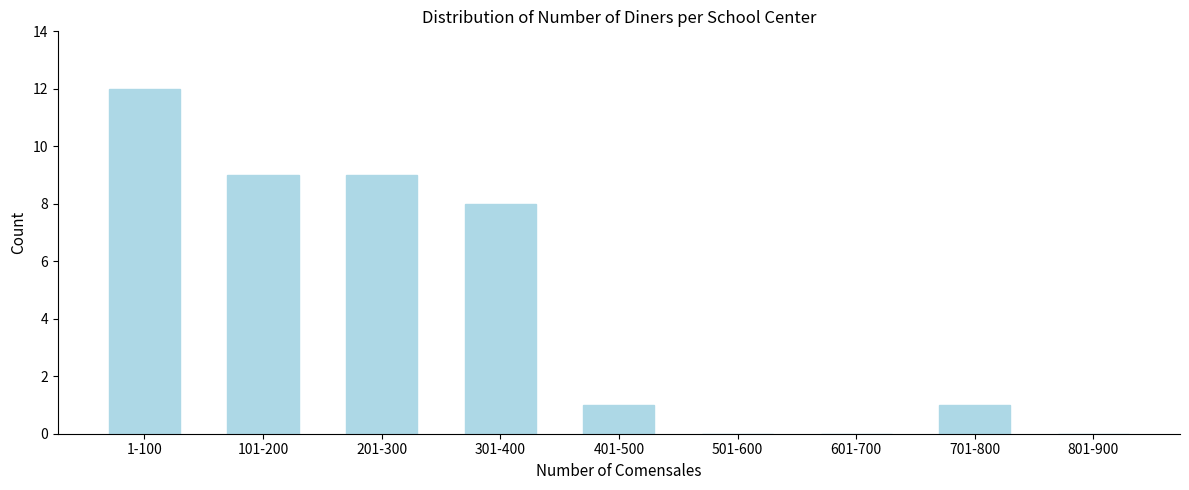

Reading left to right, list all the values displayed in this chart.

1-100=12	101-200=9	201-300=9	301-400=8	401-500=1	501-600=0	601-700=0	701-800=1	801-900=0